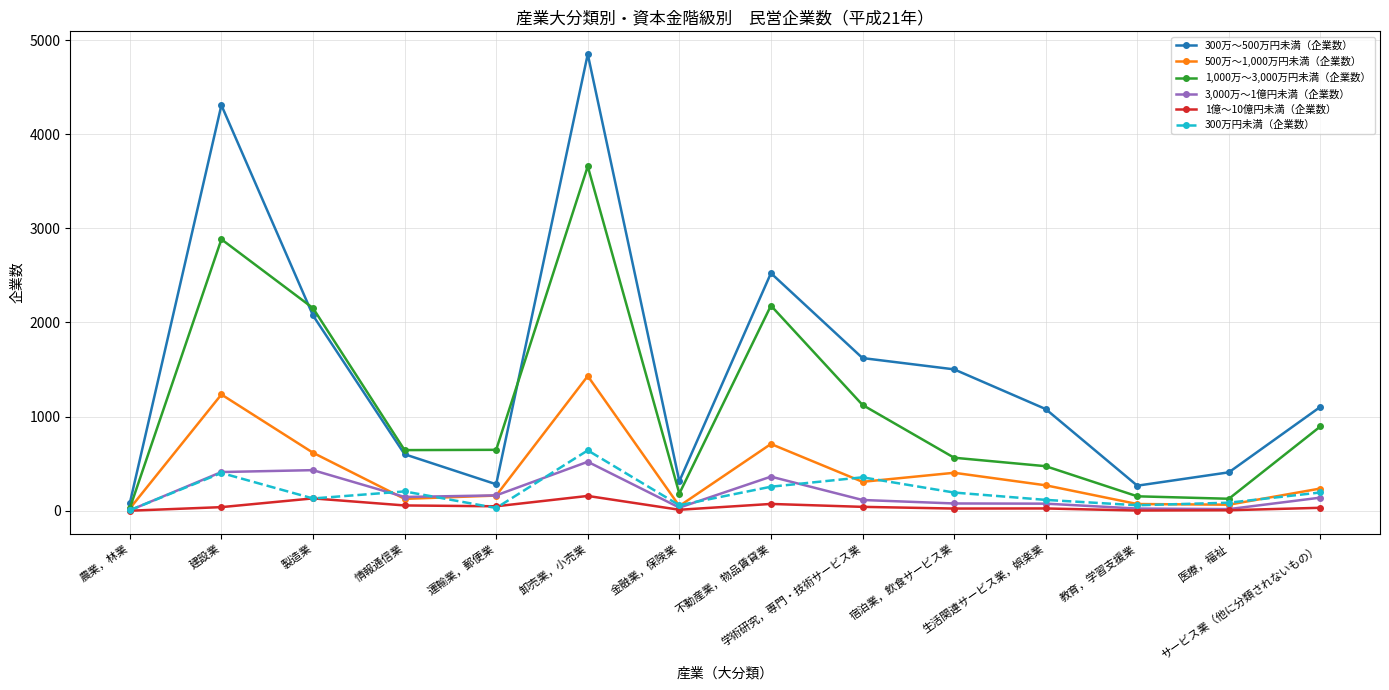

What is the difference between the second highest and minimum values in the 300万～500万円未満（企業数） series?

4229